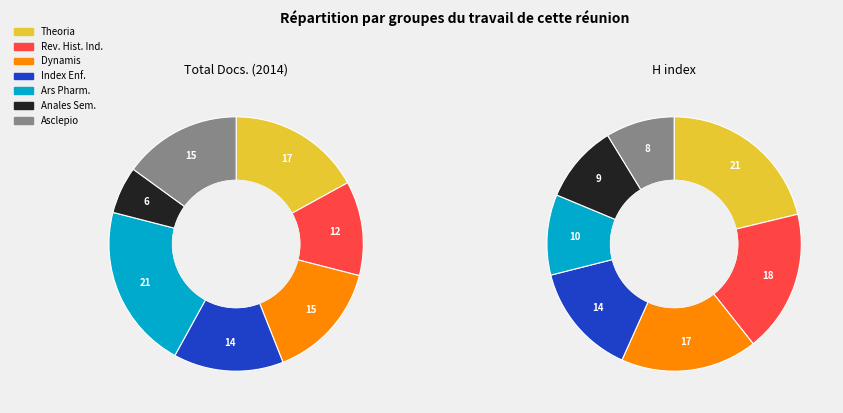

Which slice is the largest?

Theoria (Spain)